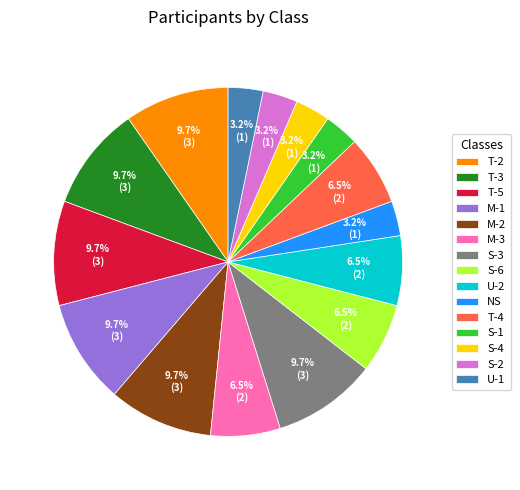

True or false: U-1 accounts for 8% of the total.

False